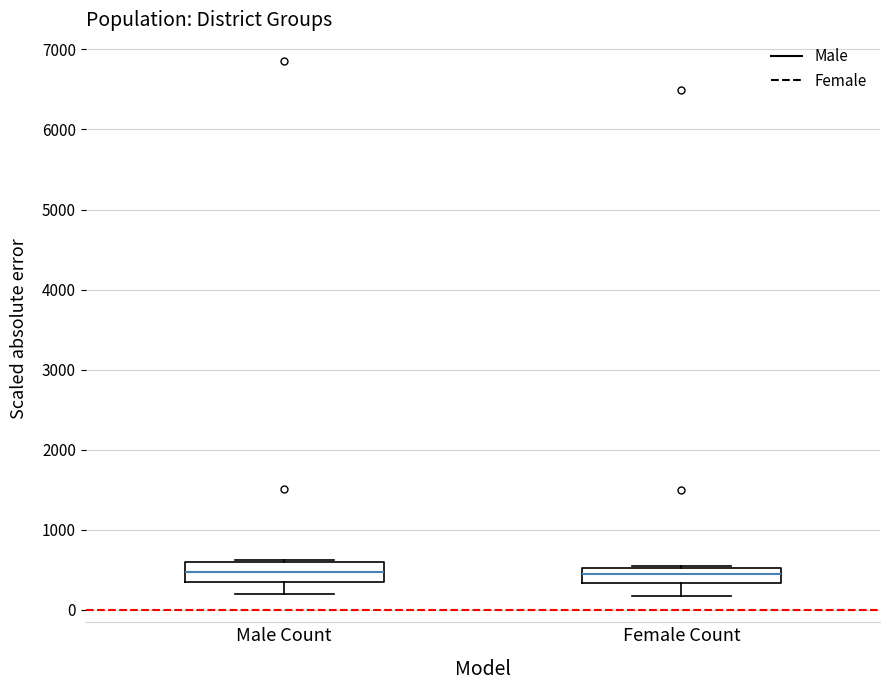

Reading left to right, transcribe this box plot: for each box, give where its median line is, the range the box spans, and where its two whiskers end, as read against the y-axis. The values are not printed on the chart, so give them approximately, as read against the axis.

Male Count: median 500, box 300 to 600, whiskers 200 to 600
Female Count: median 500 (inside the box), box 300 to 500, whiskers 200 to 600